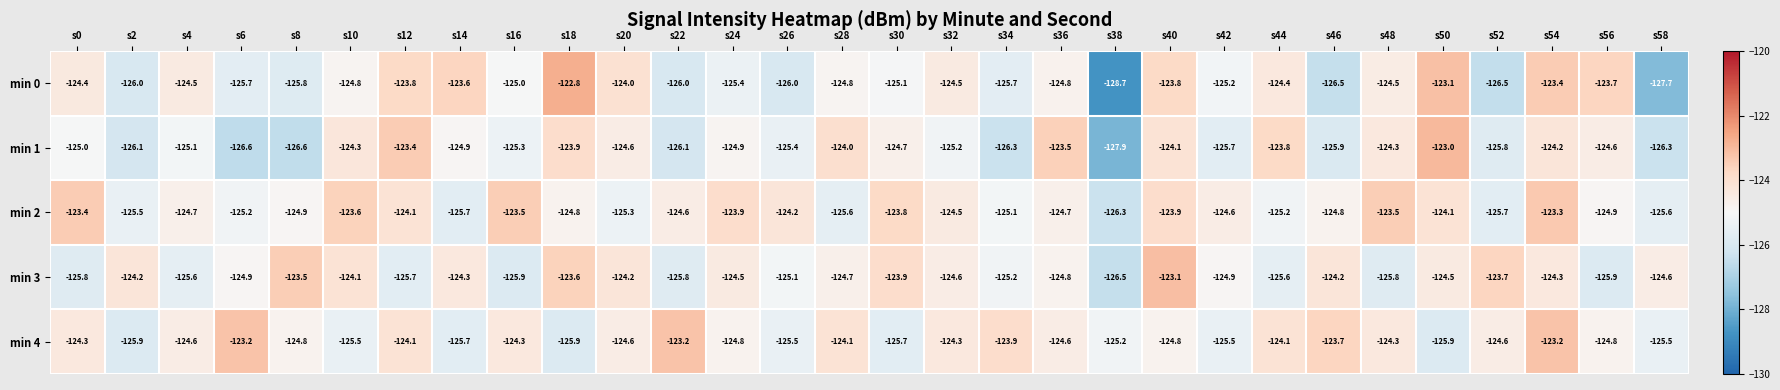

Which series has the largest total across all categories?

min 2